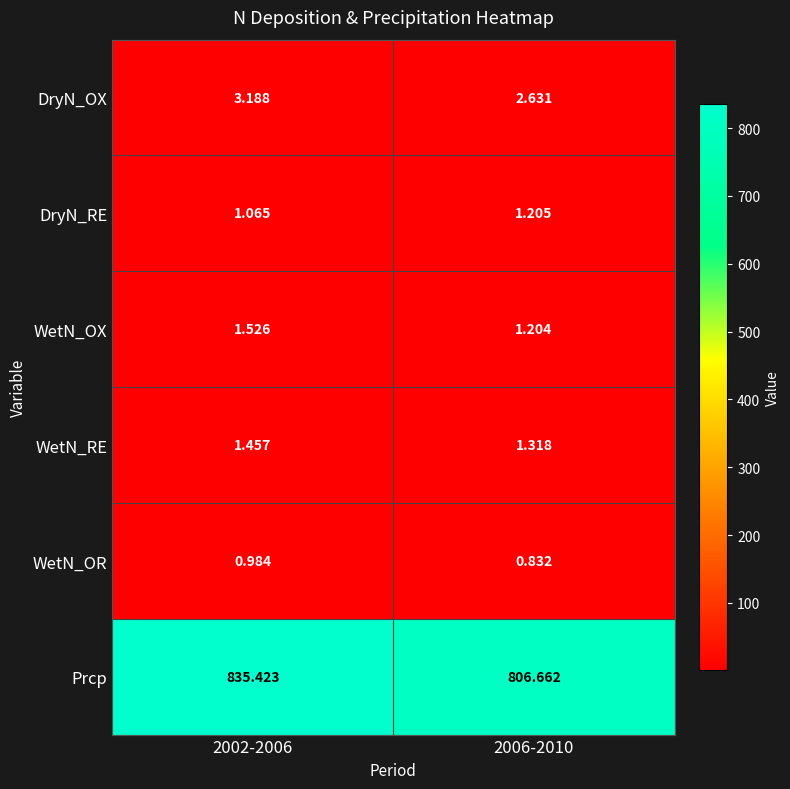

Is the value of Prcp at 2006-2010 greater than the value of WetN_RE at 2006-2010?

Yes